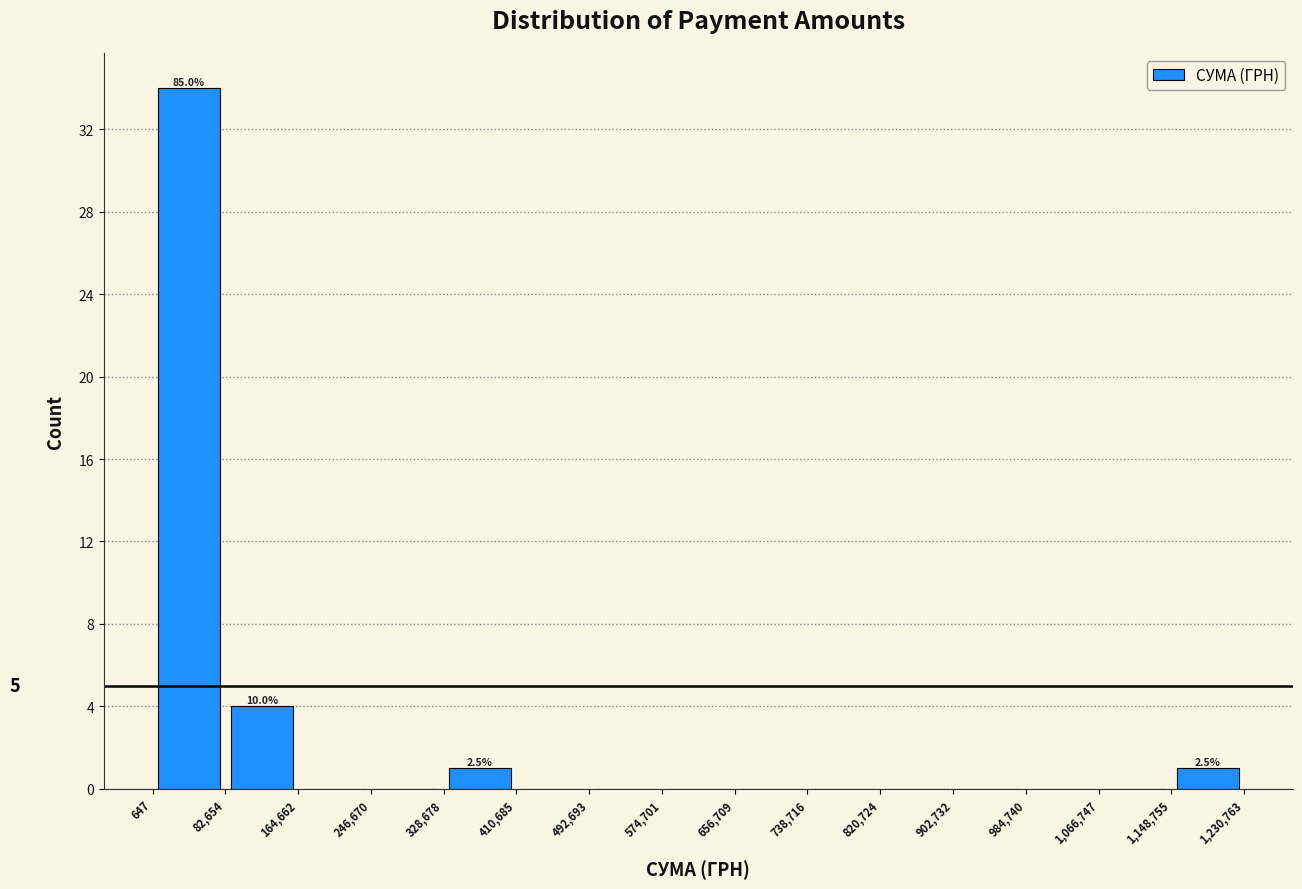

Over which range of the x-axis is the bar tallest?

647 to 82,654